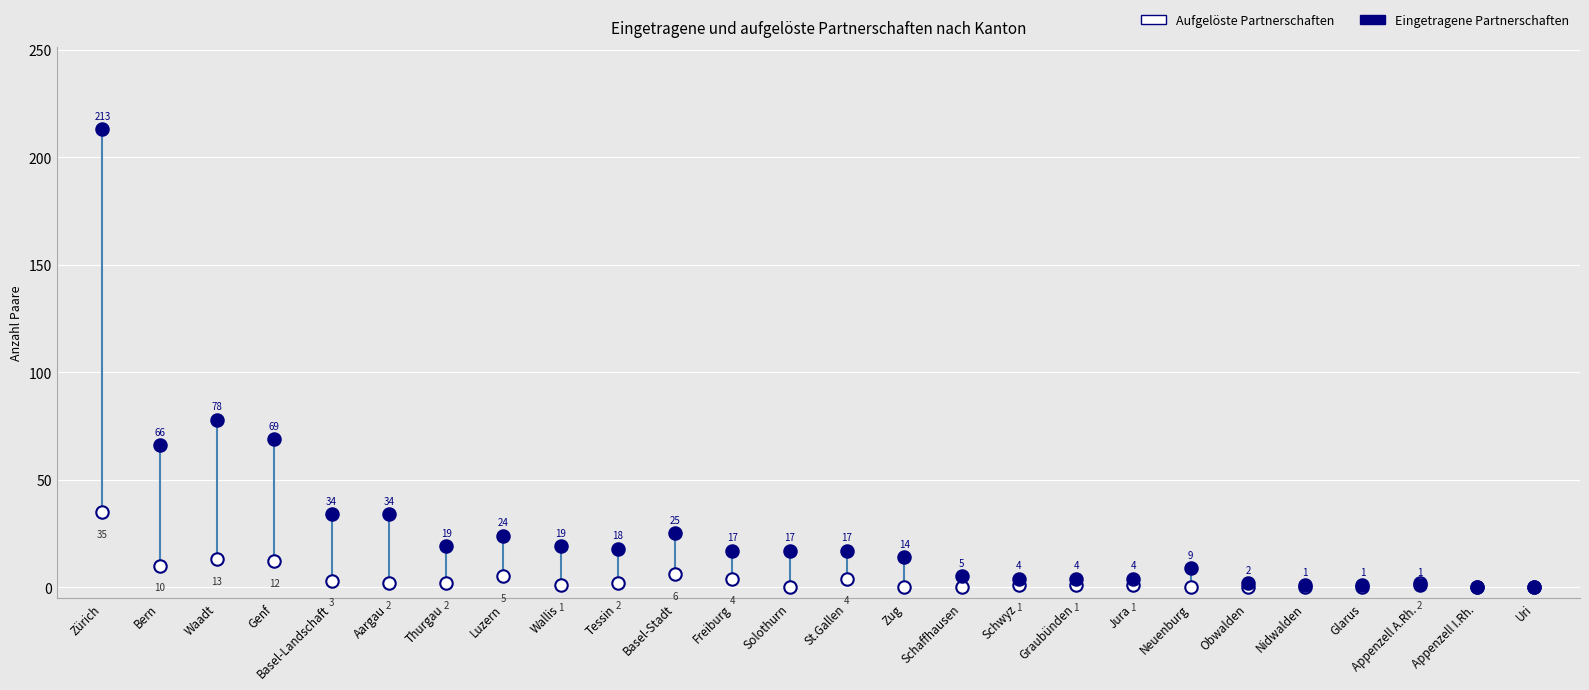

In the Aufgelöste Partnerschaften series, what Y value is closest to 17?

13